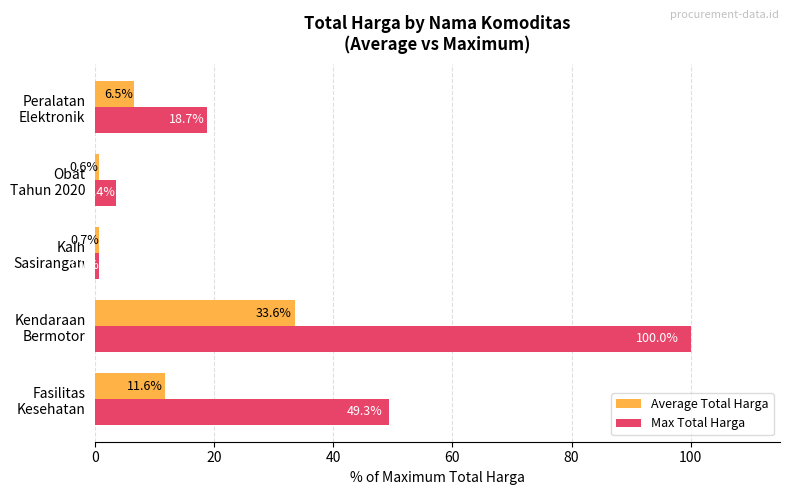

Which series has the largest range (max minus min)?

Max Total Harga